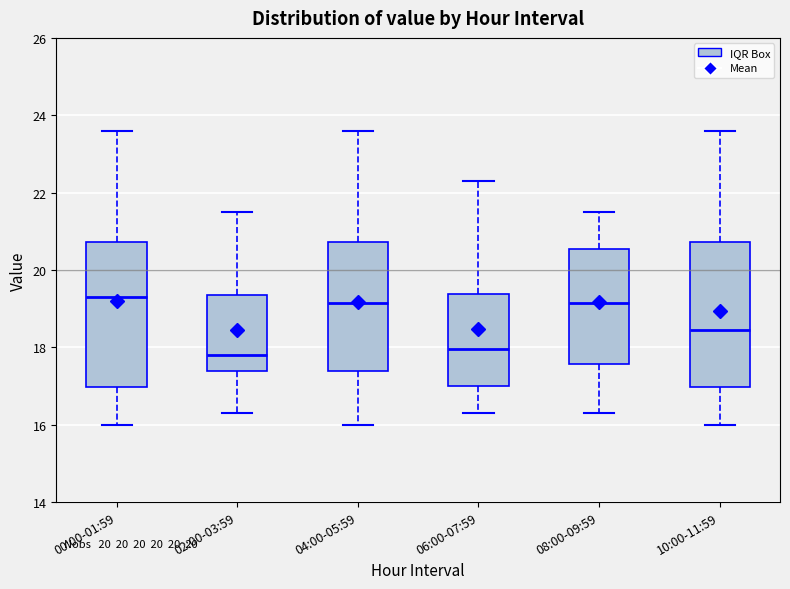

Reading left to right, transcribe this box plot: for each box, give where its median line is, the range the box spans, and where its two whiskers end, as read against the y-axis. The values are not printed on the chart, so give them approximately, as read against the axis.

00:00-01:59: median 19.4, box 17.0 to 20.8, whiskers 16.0 to 23.6
02:00-03:59: median 17.8, box 17.4 to 19.4, whiskers 16.4 to 21.6
04:00-05:59: median 19.2, box 17.4 to 20.8, whiskers 16.0 to 23.6
06:00-07:59: median 18.0, box 17.0 to 19.4, whiskers 16.4 to 22.4
08:00-09:59: median 19.2, box 17.6 to 20.6, whiskers 16.4 to 21.6
10:00-11:59: median 18.4, box 17.0 to 20.8, whiskers 16.0 to 23.6